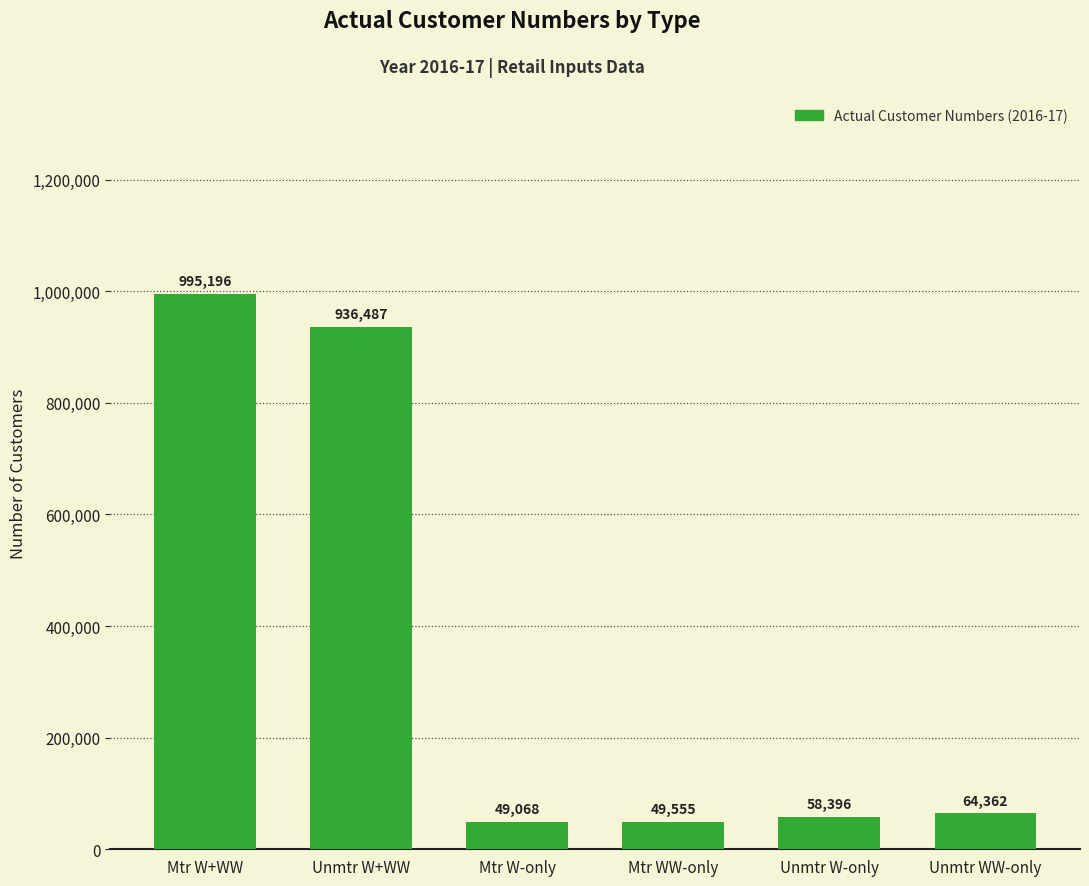

How many categories are shown in the chart?

6